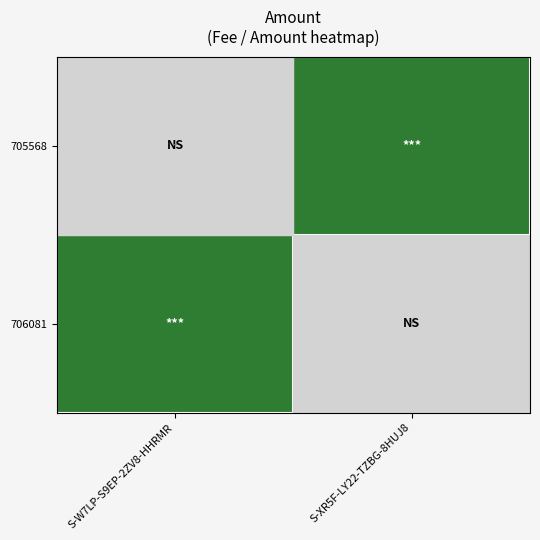

What is the minimum value shown in the chart?

0.1